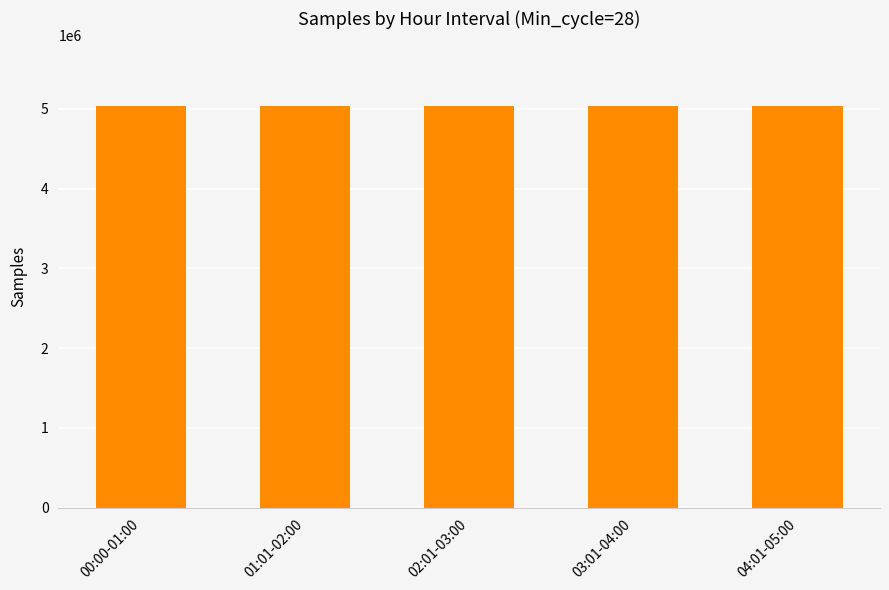

What is the greatest value displayed?

5039831